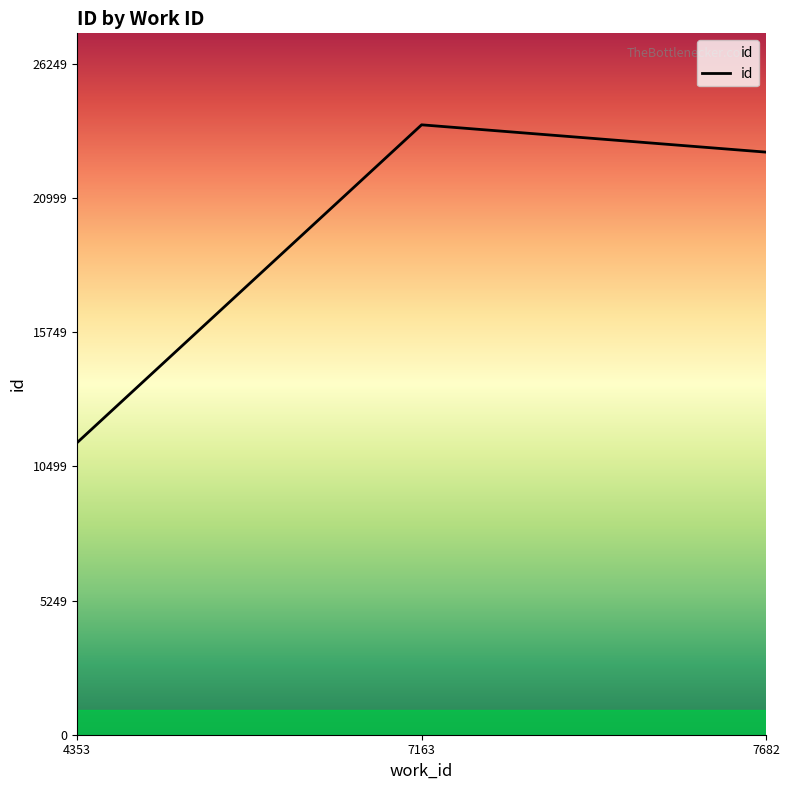

Reading left to right, what are all the values shown in this chart?

11429.0	23863.0	22794.2